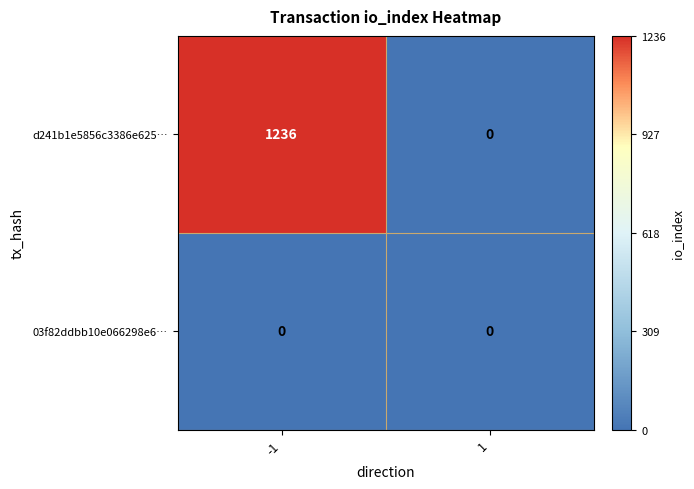

Is it true that 03f82ddbb10e066298e6… equals 0 at -1?

True